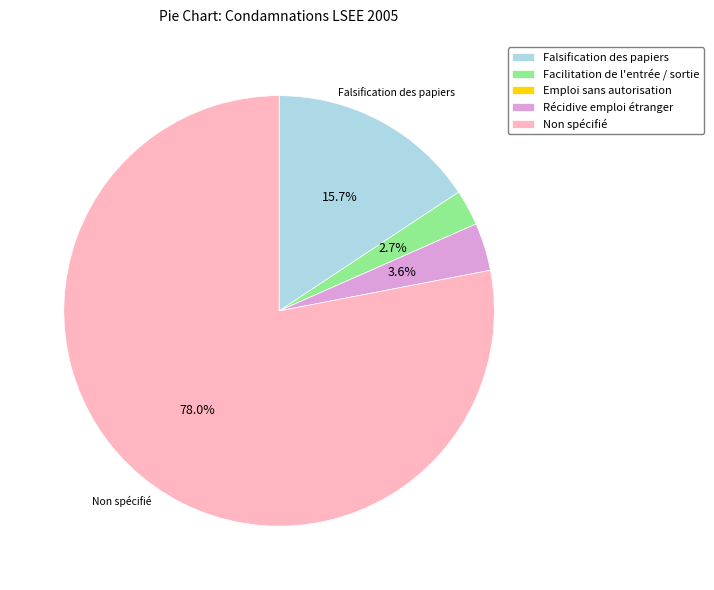

What is the ratio of the value at Falsification des papiers to the value at Facilitation de l'entrée / sortie?

5.8